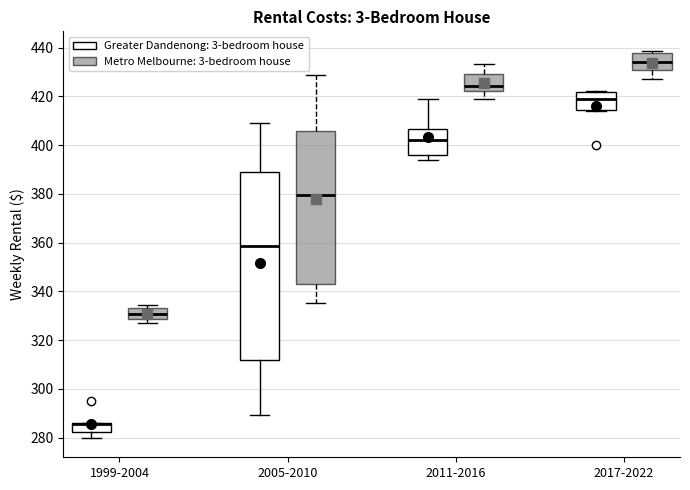

Which box is the tallest, from its lower edge to its upper edge?

2005-2010 (Greater Dandenong: 3-bedroom house)